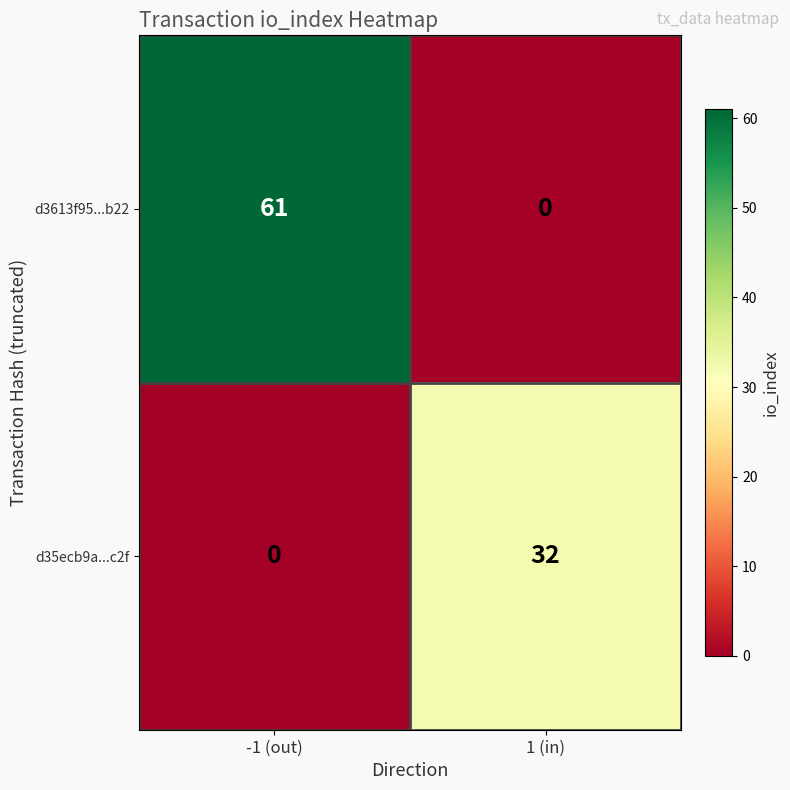

Reading left to right, what are all the values shown in this chart?

d3613f95...b22: 61	0
d35ecb9a...c2f: 0	32